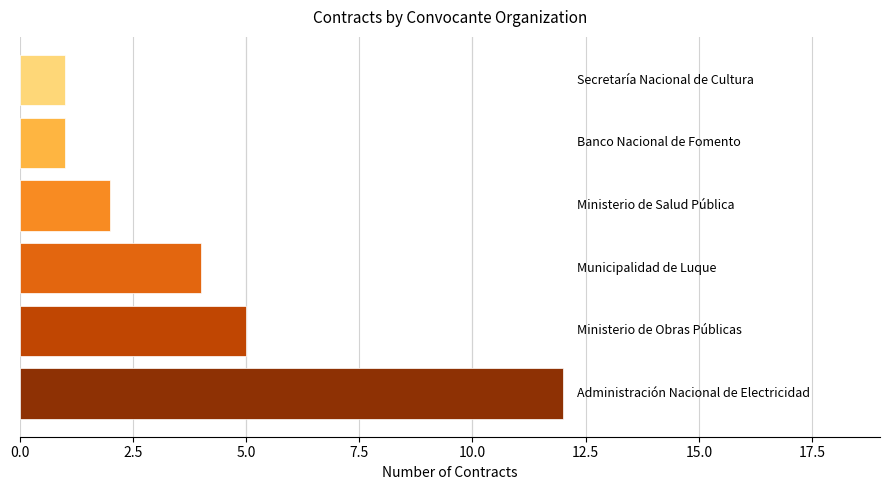

What is the greatest value displayed?

12